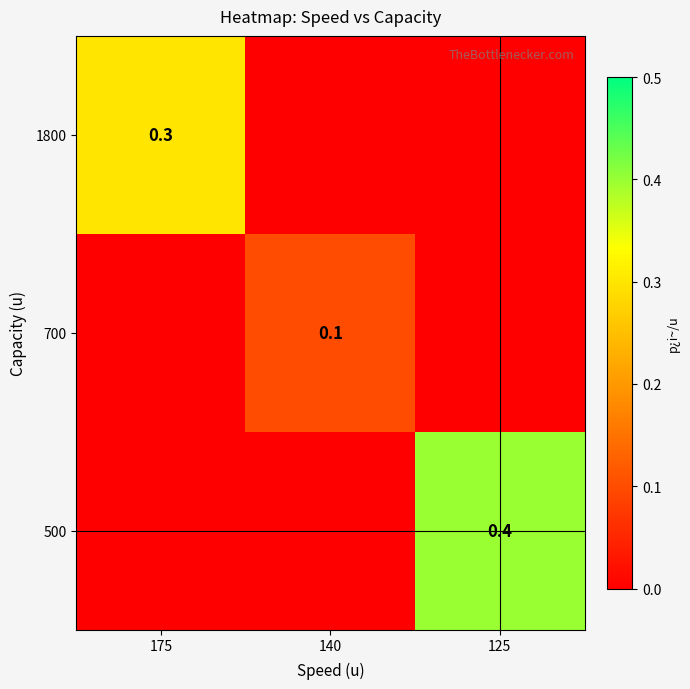

Is it true that 1800 equals 0.5 at 175?

False